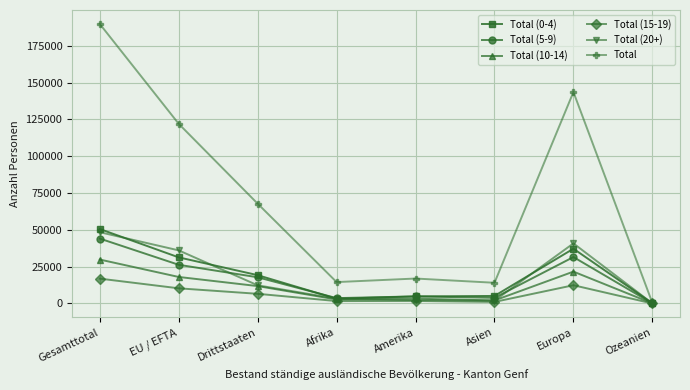

What is the value of the Total (20+) point at the 3rd from the left?

12339